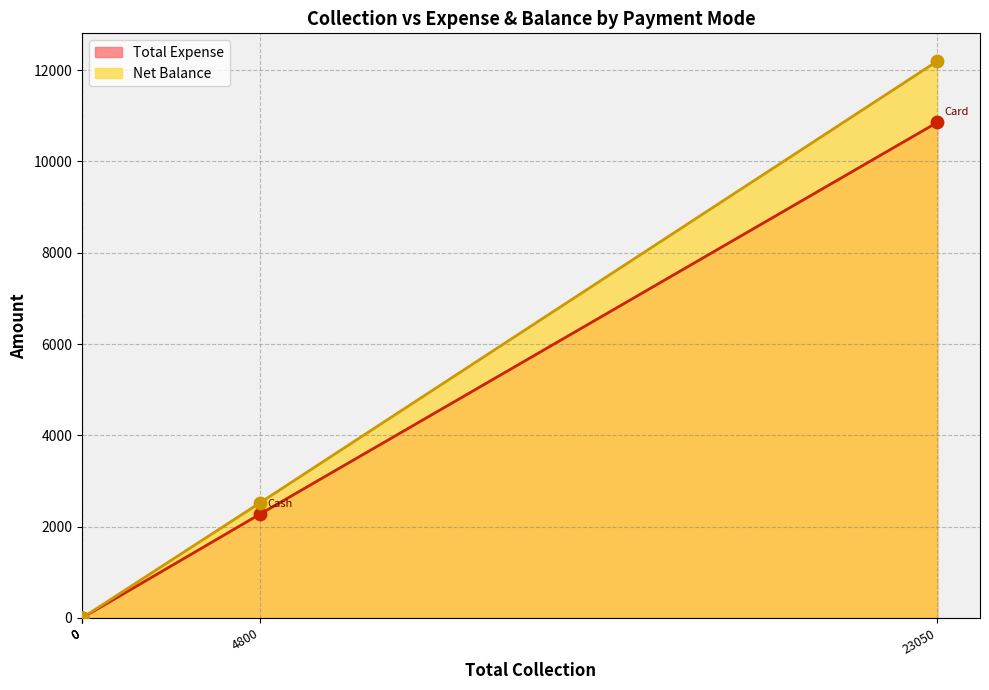

Which series has the largest total across all categories?

Net Balance